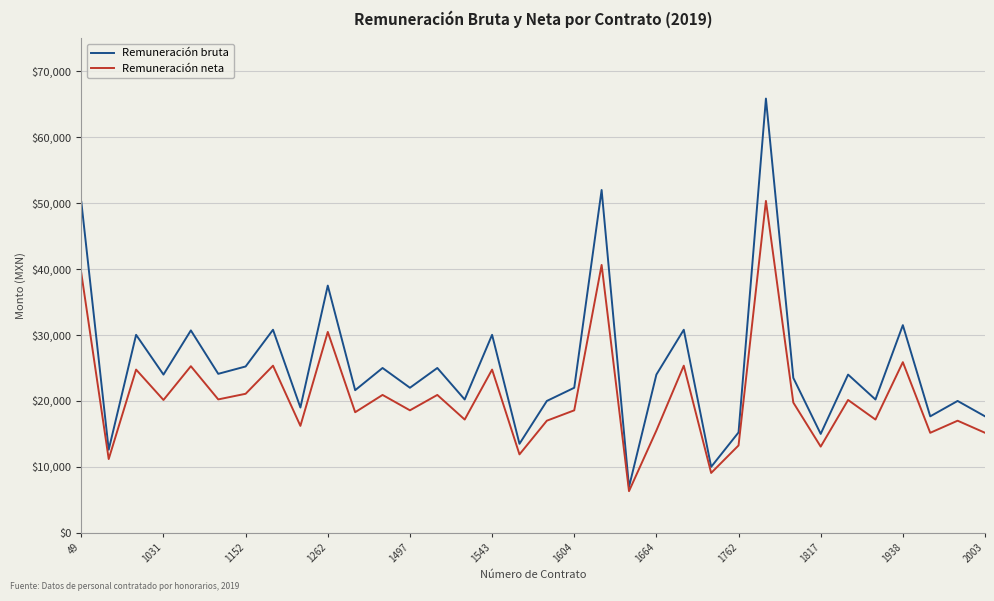

What is the highest value of the Remuneración bruta series?

65868.6